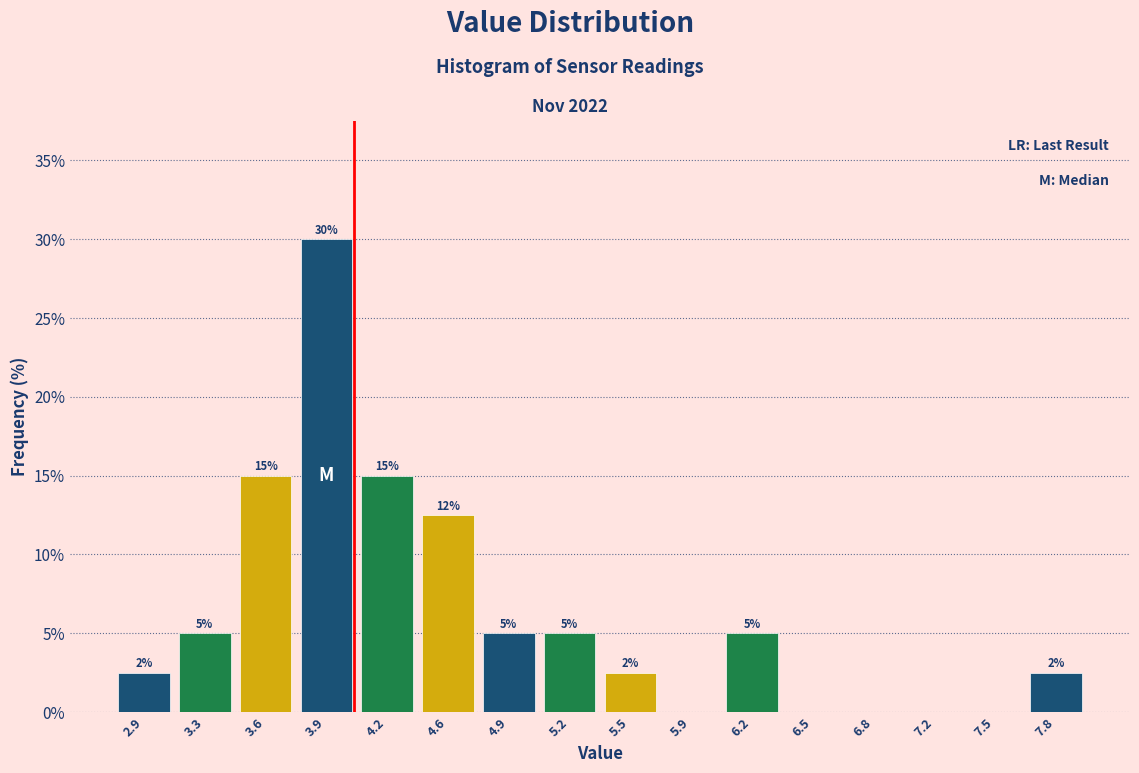

Which range on the x-axis has the tallest bar?

3.75 to 4.10